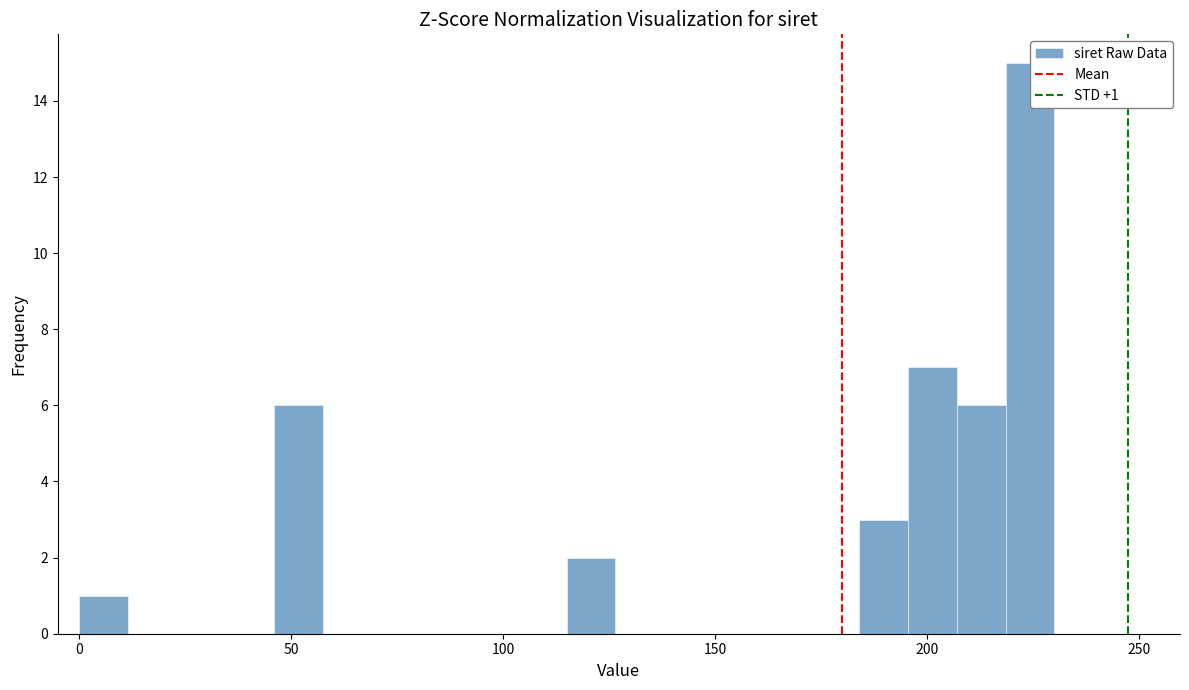

Around what value on the x-axis is the tallest bar? Give the approximate position of its centre, as read against the axis.

225